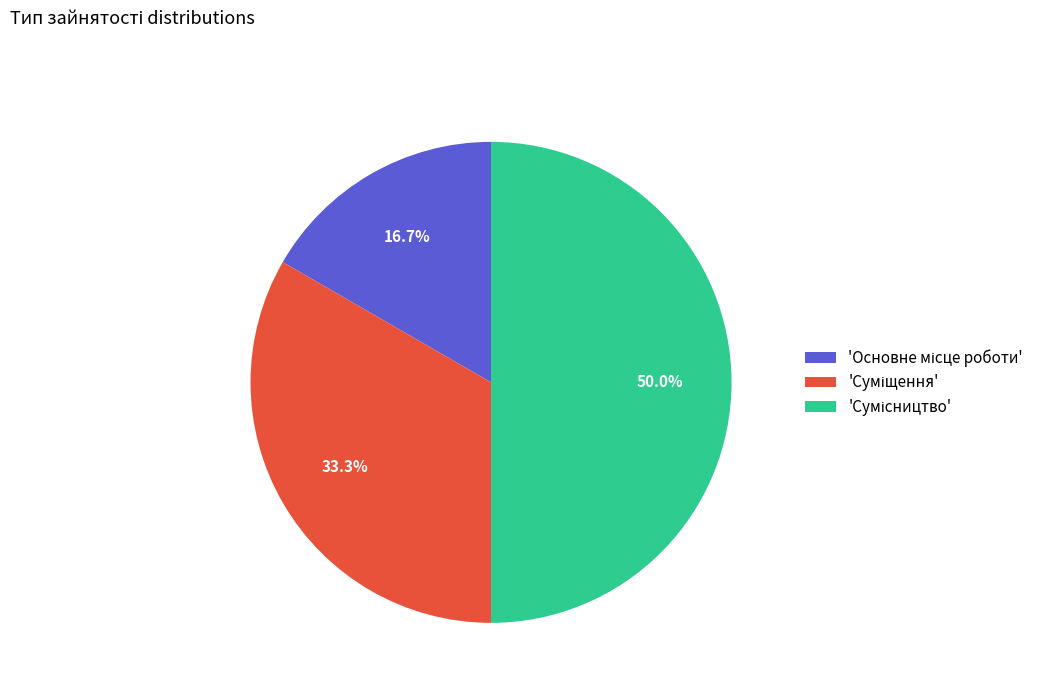

Count the number of slices in the pie.

3